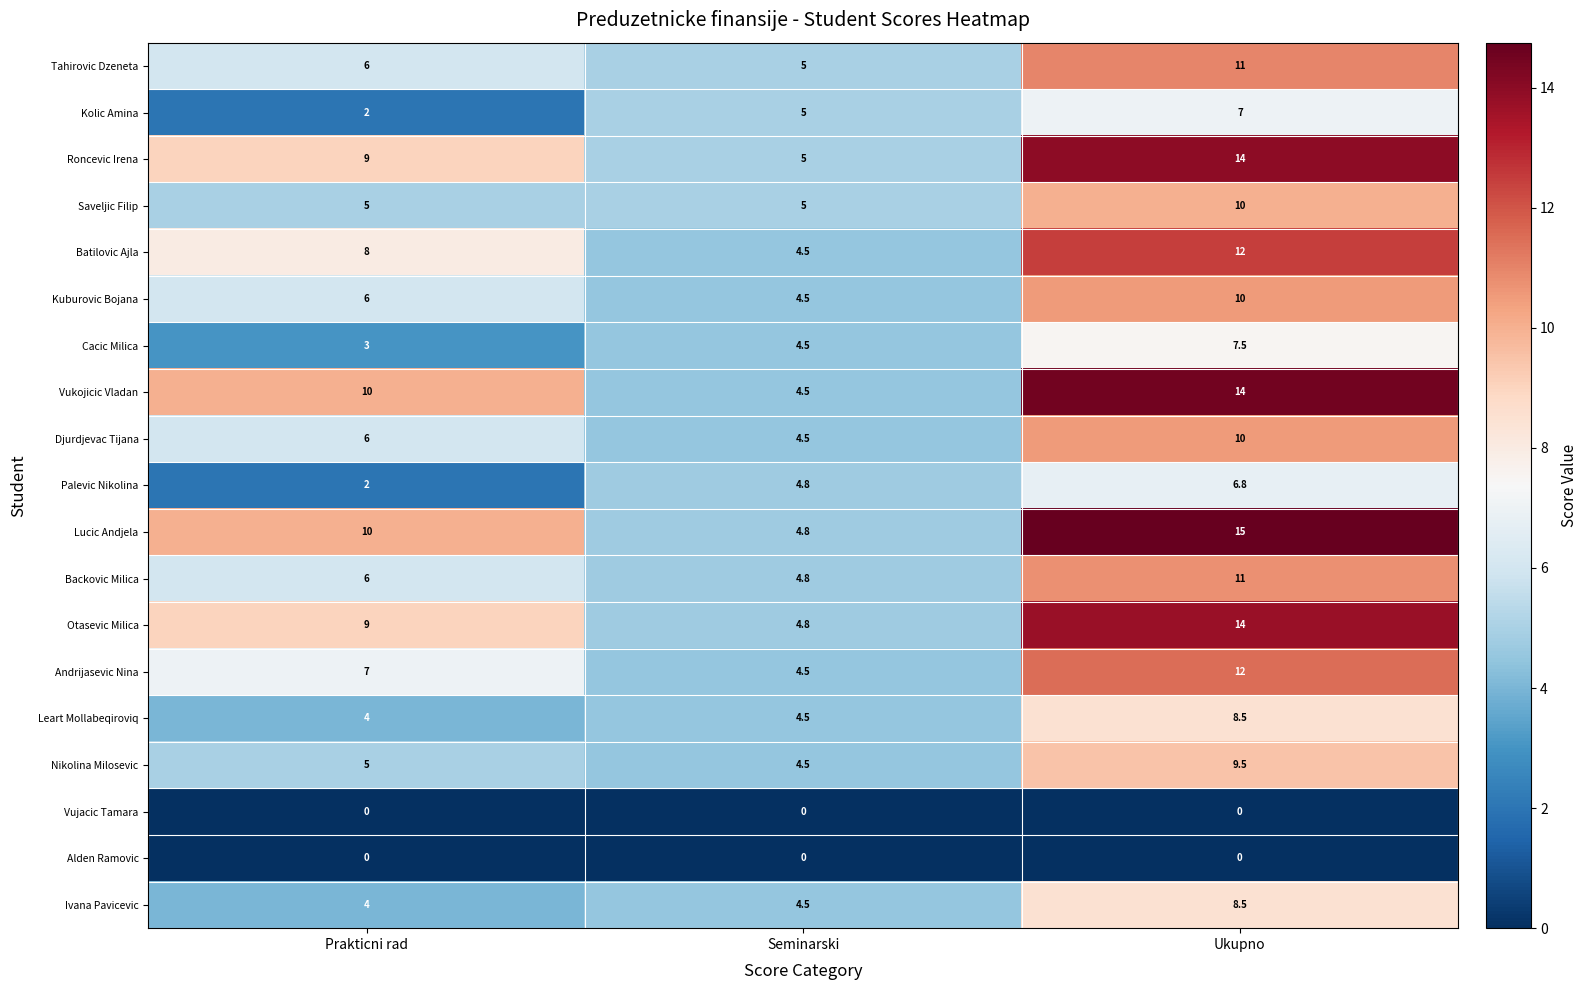

What is the sum of all Saveljic Filip values?

20.0